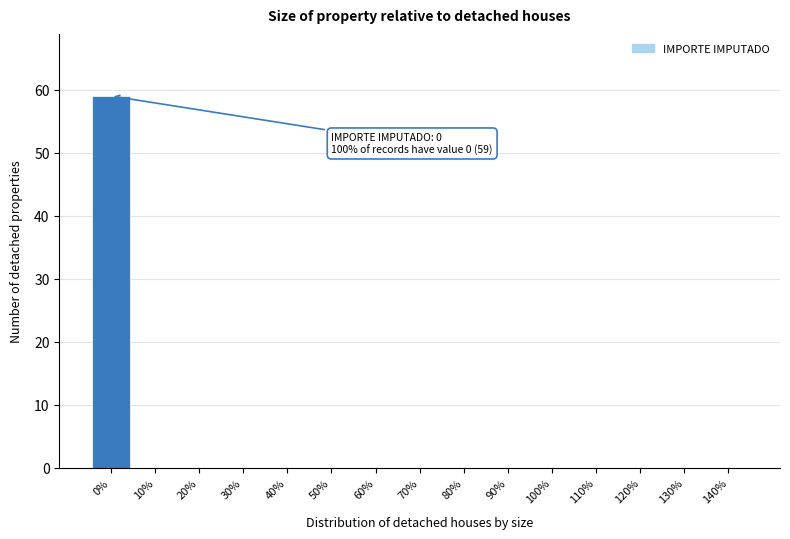

Reading right to left, extract all data points from this chart.

140%=0	130%=0	120%=0	110%=0	100%=0	90%=0	80%=0	70%=0	60%=0	50%=0	40%=0	30%=0	20%=0	10%=0	0%=59